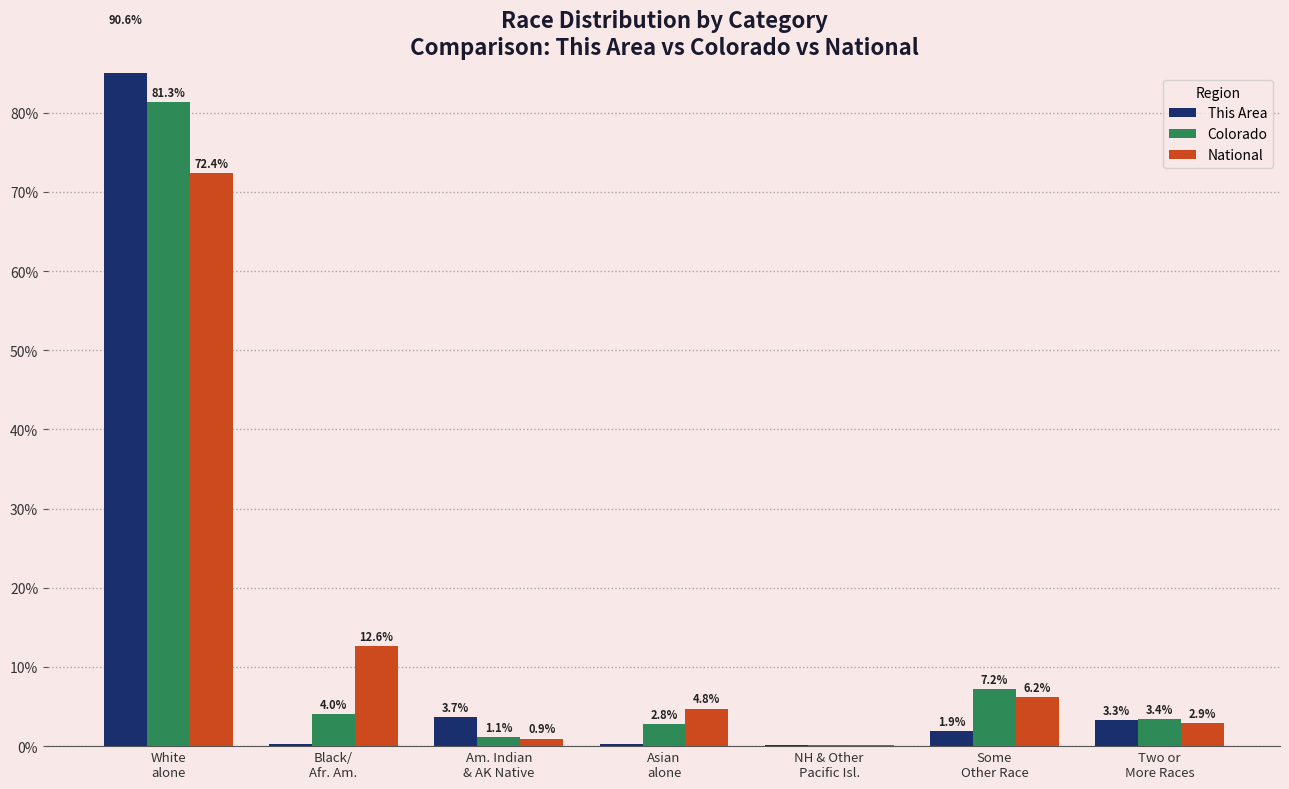

What is the difference between the maximum and minimum values in the National series?

72.2